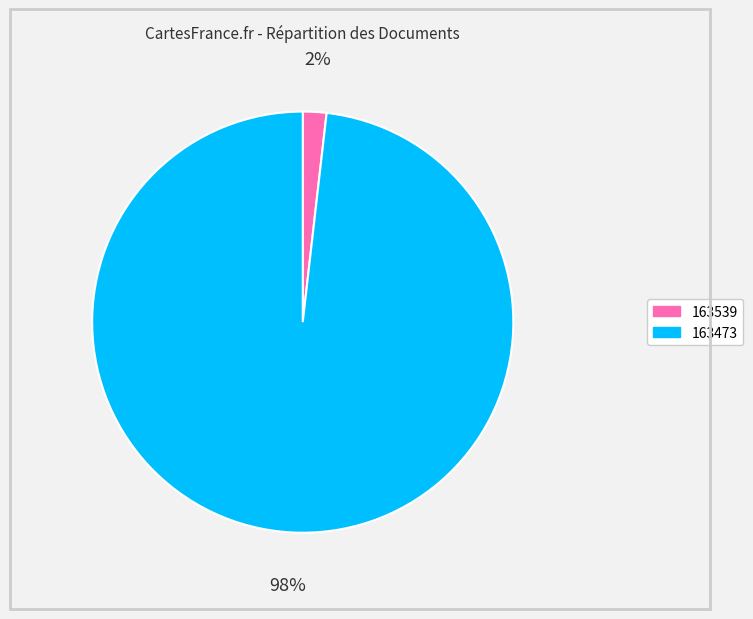

Is it true that 163473 is 98% of the pie?

True